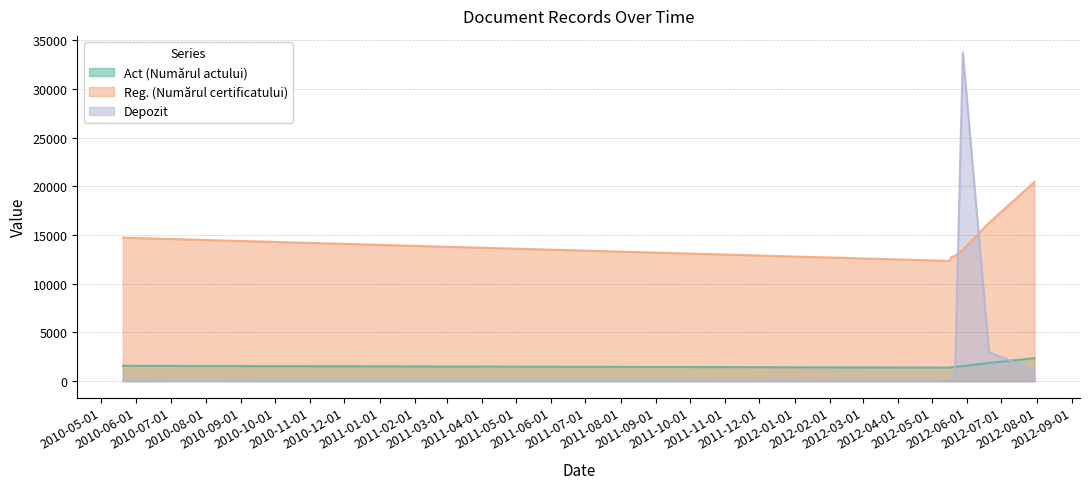

True or false: Reg. (Numărul certificatului) has a value of 3559 at 2012-05-18.

False